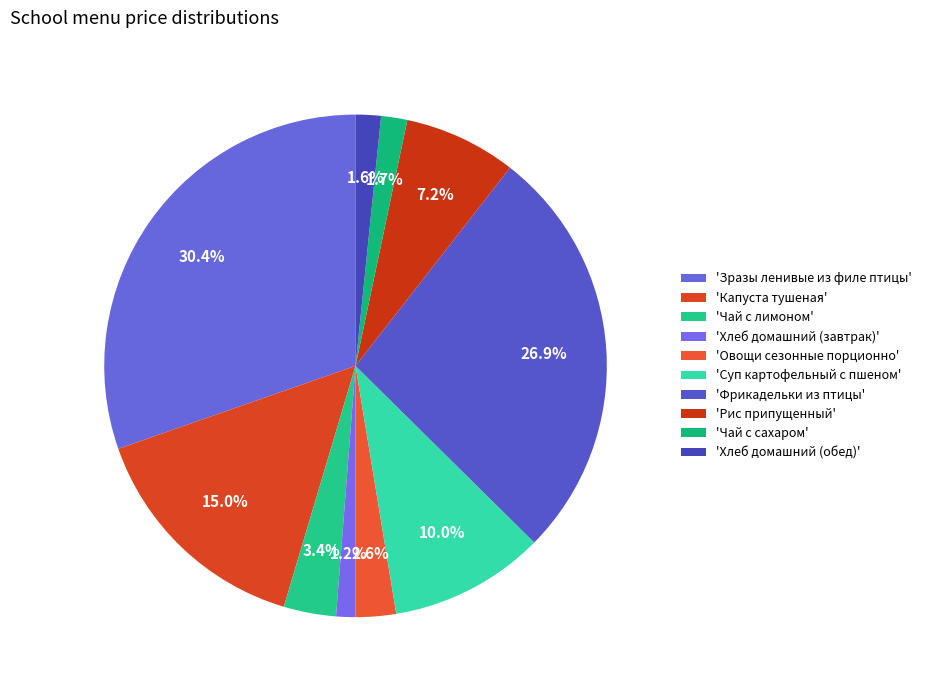

How many slices are in this pie chart?

10